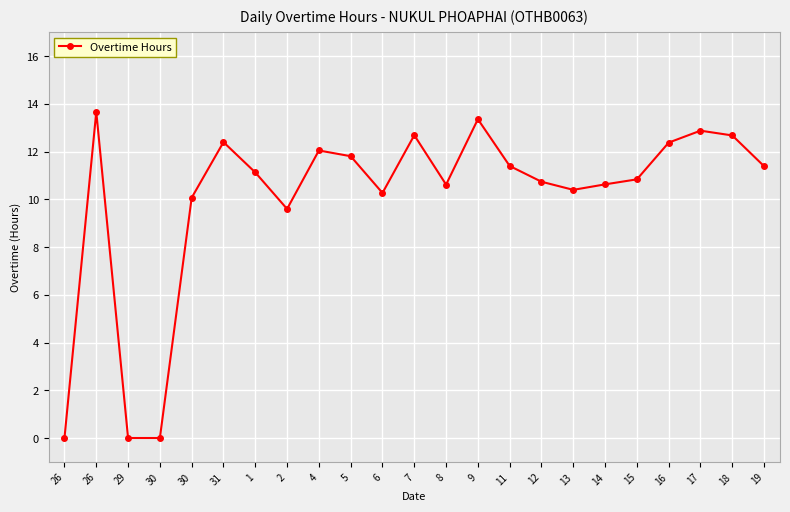

Reading right to left, extract all data points from this chart.

11.4	12.7	12.9	12.4	10.8	10.6	10.4	10.7	11.4	13.4	10.6	12.7	10.3	11.8	12.1	9.6	11.1	12.4	10.1	0.0	0.0	13.7	0.0